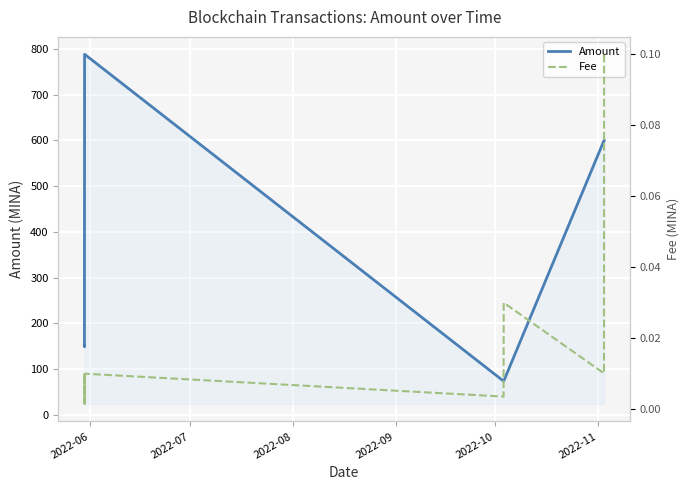

What are all the series names shown in the legend?

Amount, Fee